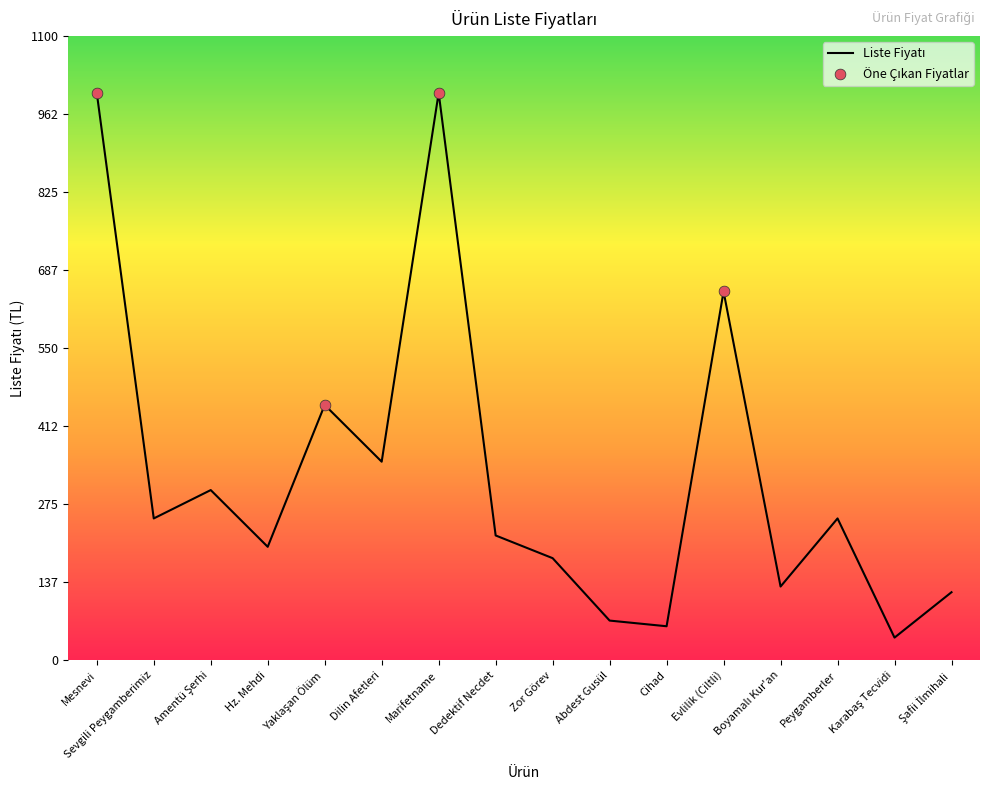

Which has a higher value, Dedektif Necdet or Marifetname?

Marifetname